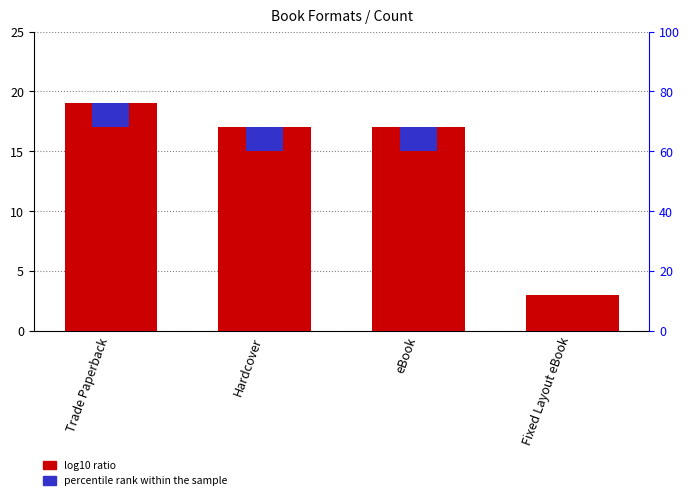

What is the label of the 4th bar from the right?

Trade Paperback